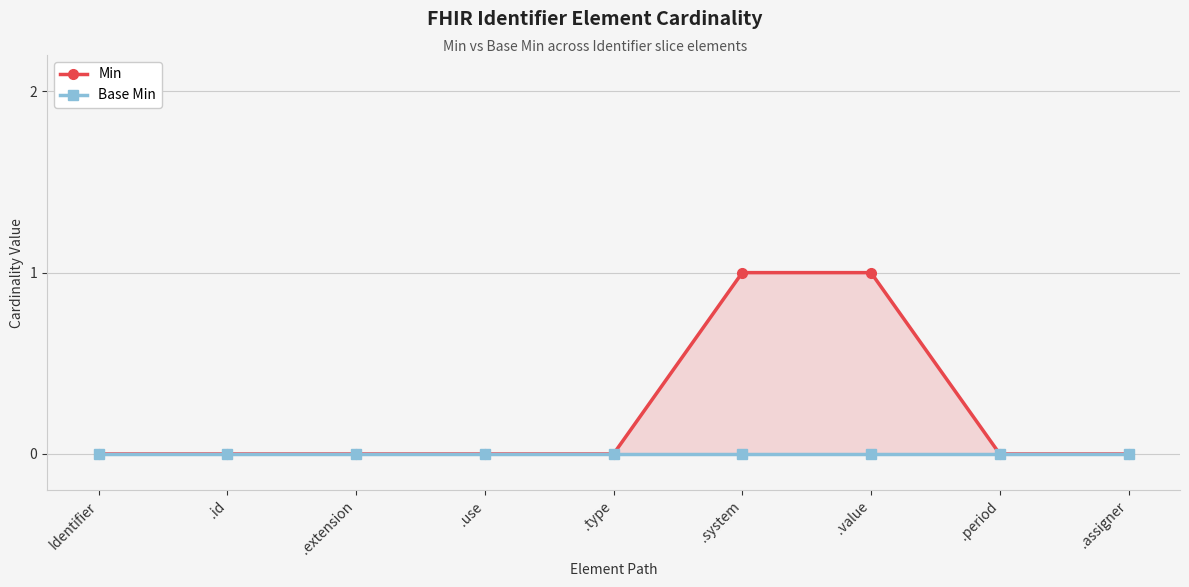

How many lines are shown in the chart?

2